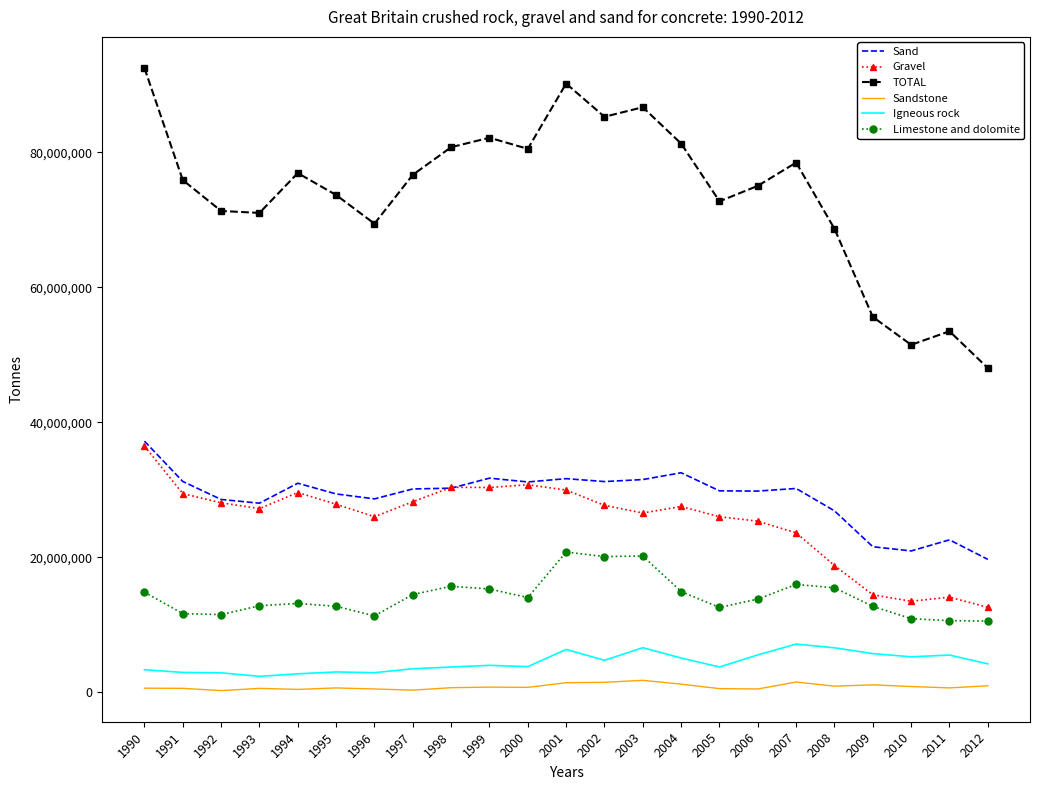

What is the lowest value of the TOTAL series?

48034000